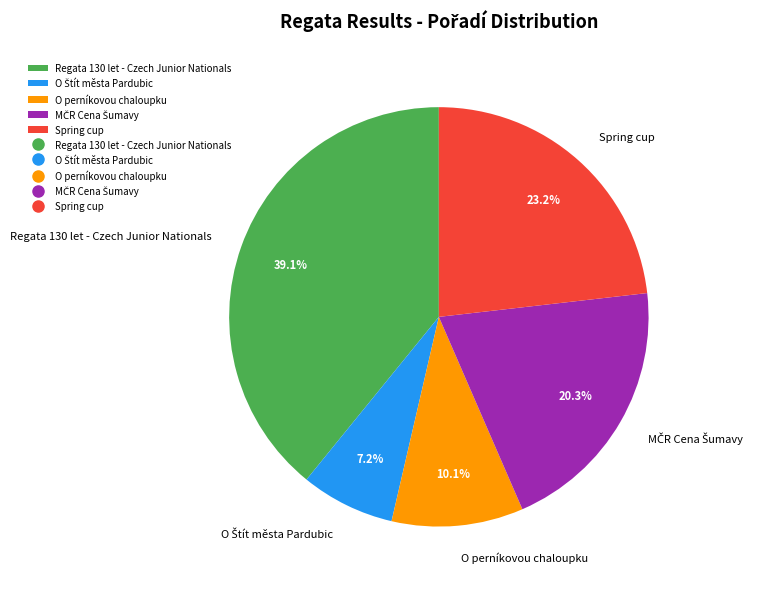

Between Spring cup and O perníkovou chaloupku, which is larger?

Spring cup